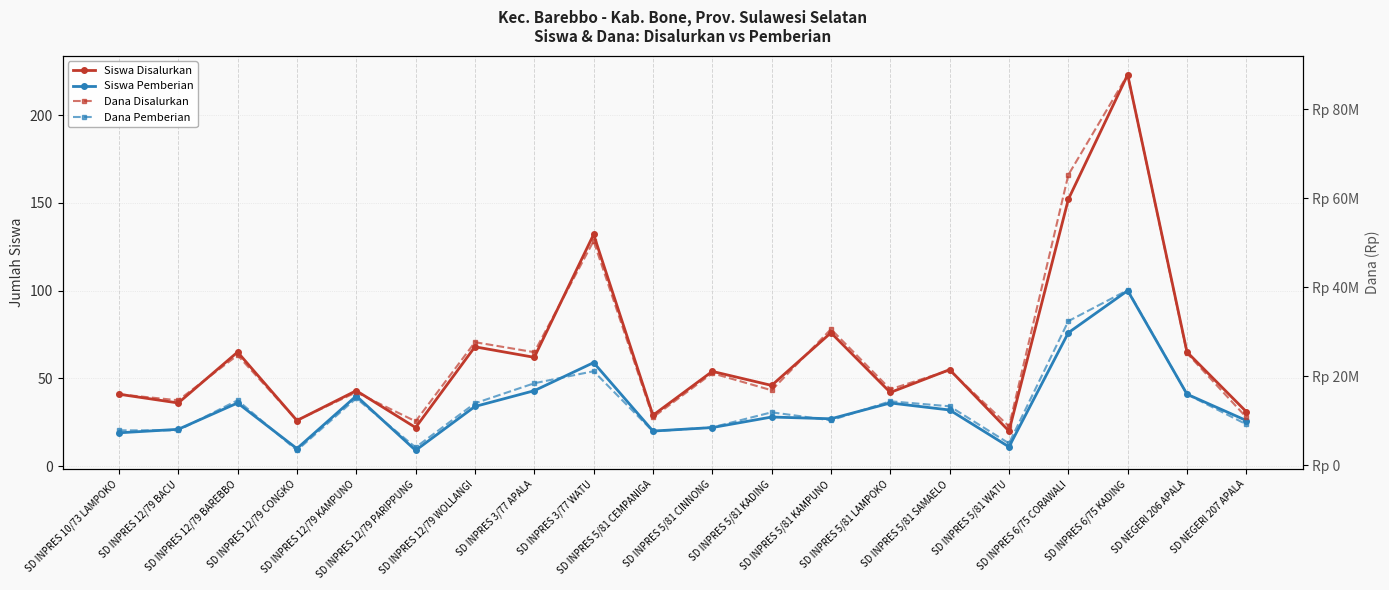

Which label corresponds to the smallest value in the chart?

SD INPRES 12/79 PARIPPUNG